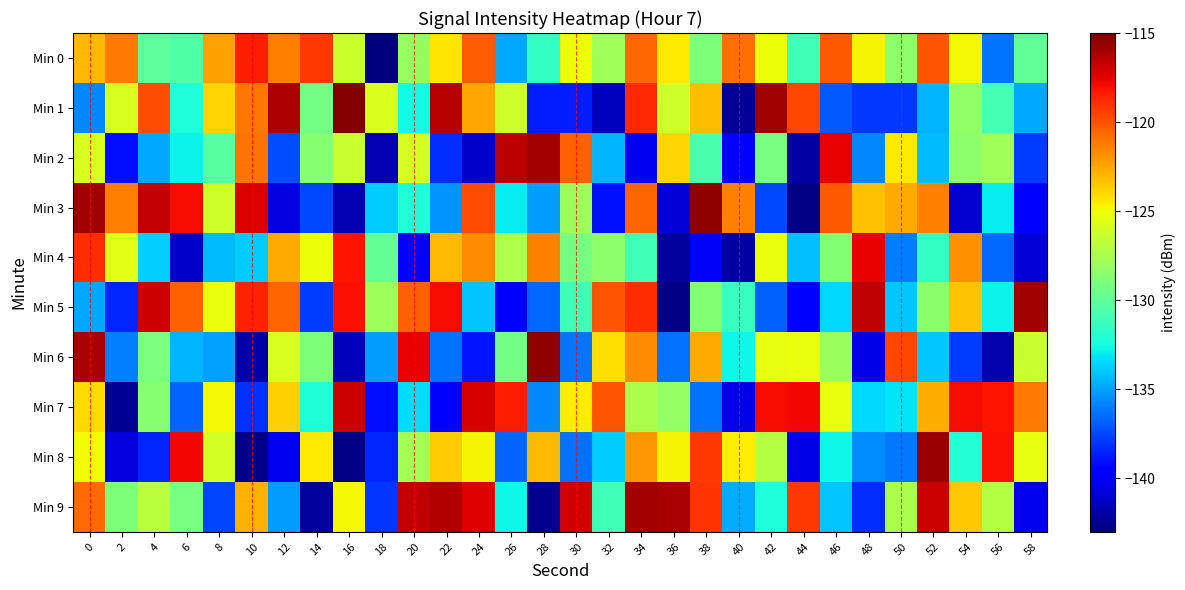

Which label corresponds to the largest value in the chart?

16